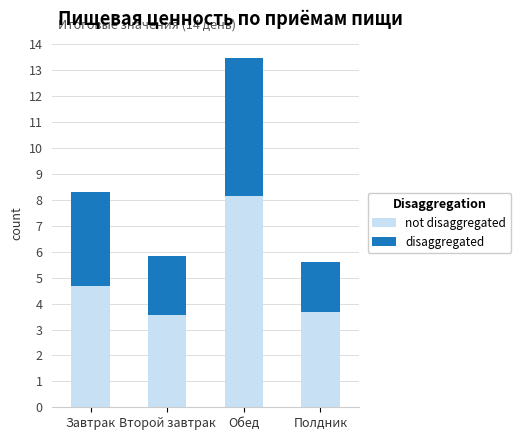

At which category is the sum across all series the highest?

Обед